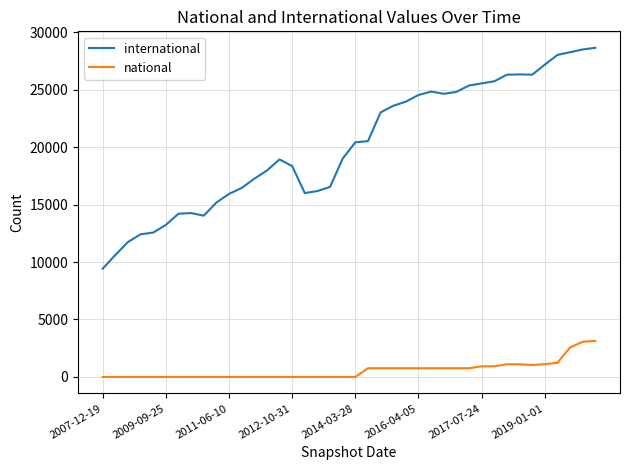

True or false: national and international cross at least once.

False